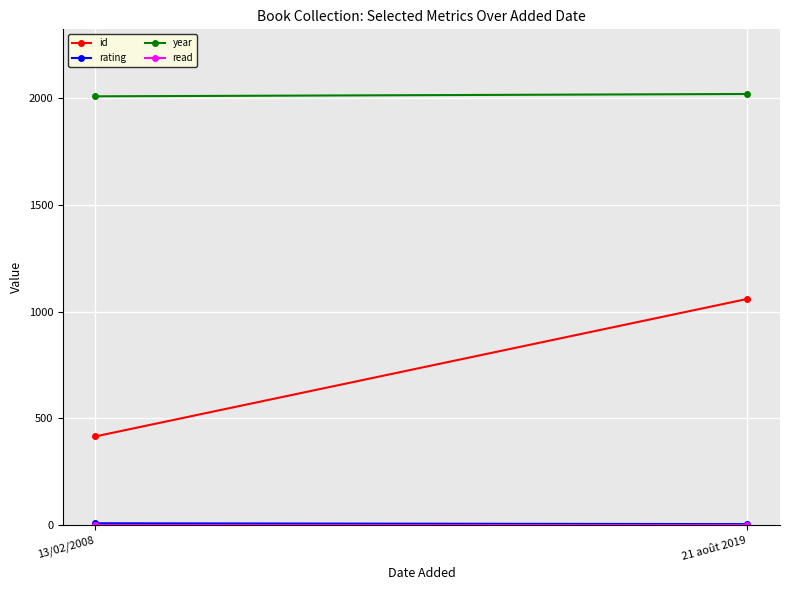

Is it true that read equals 1 at 21 août 2019?

False